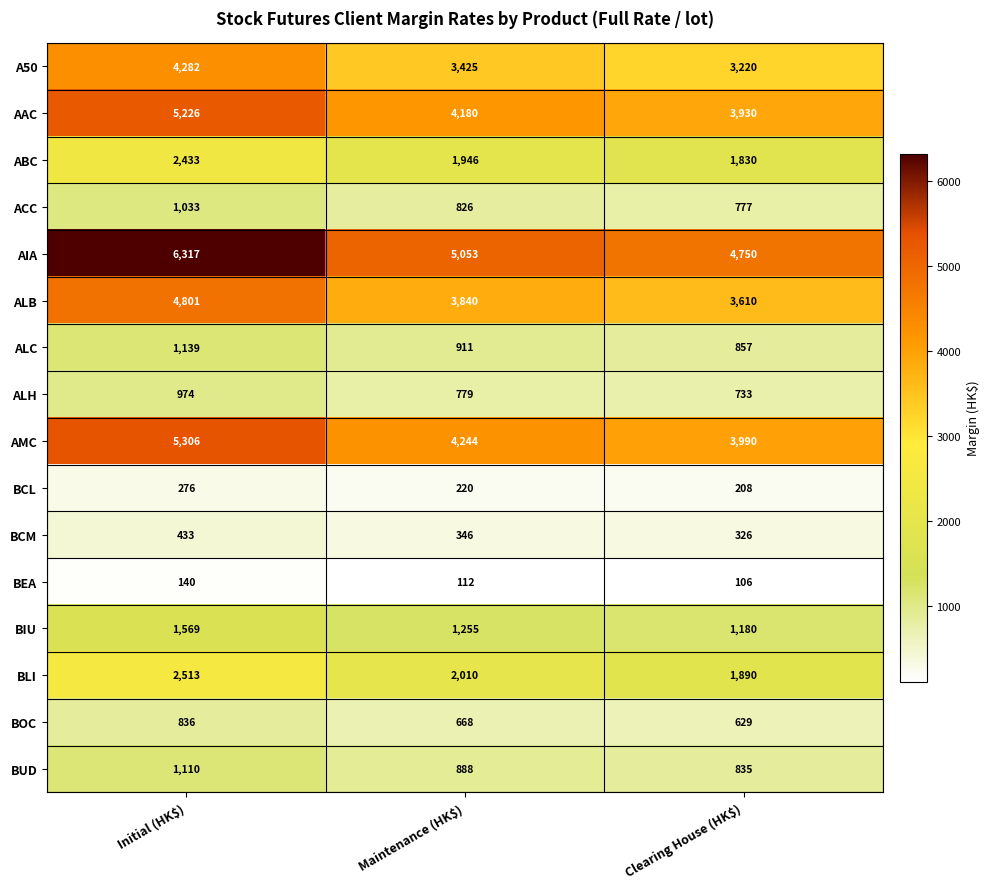

What is the sum of all ALC values?

2907